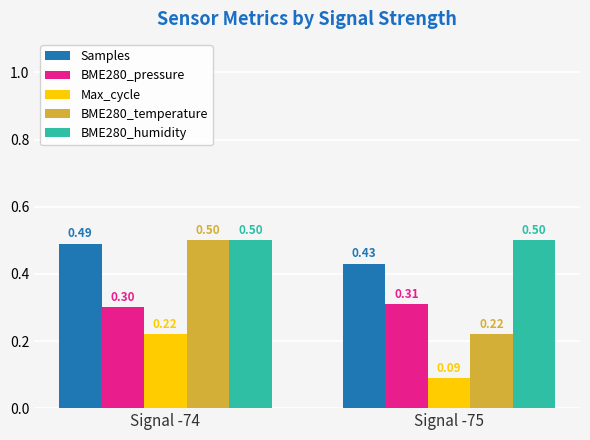

Is the value of Max_cycle at Signal -74 greater than the value of BME280_pressure at Signal -75?

No